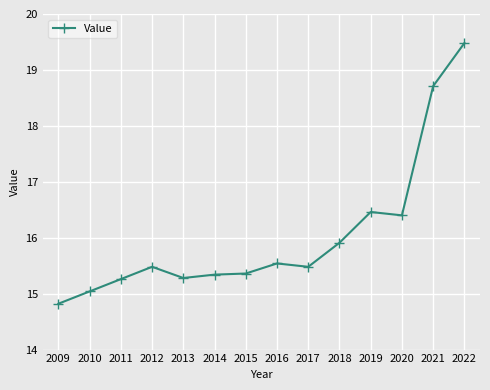

At which category does the data reach its first local valley?

2013